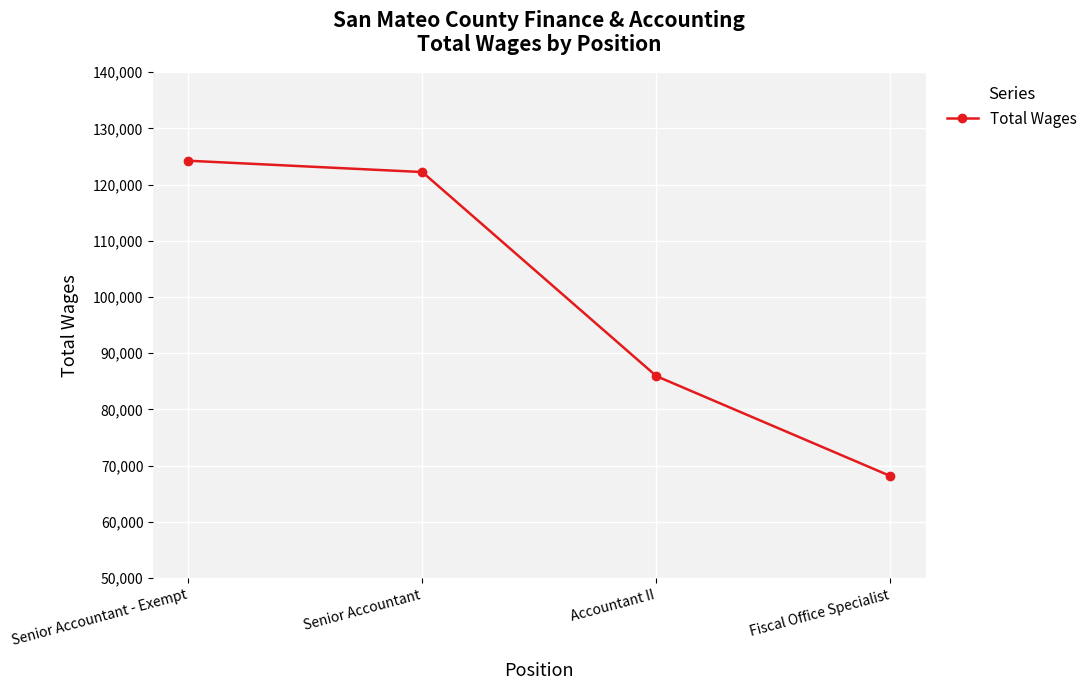

At which category does the chart reach its minimum across all series?

Fiscal Office Specialist